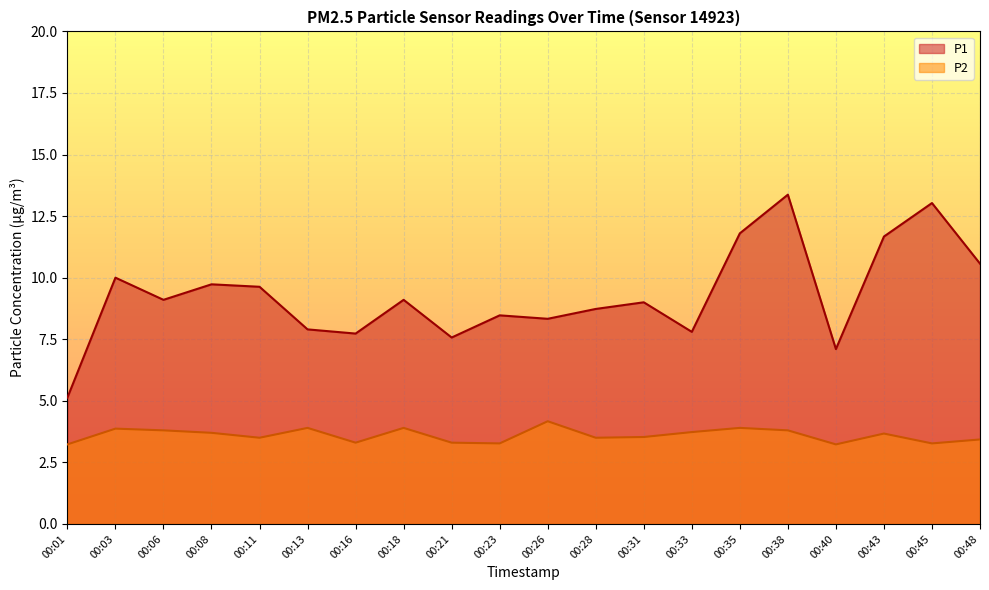

List the series in order of their peak value, lowest first.

P2, P1